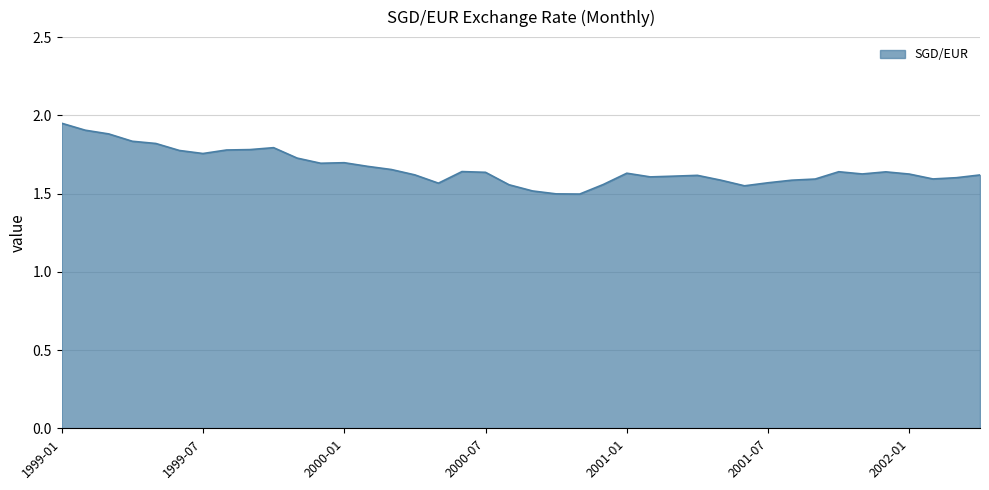

What is the difference between the maximum and minimum values?

0.5